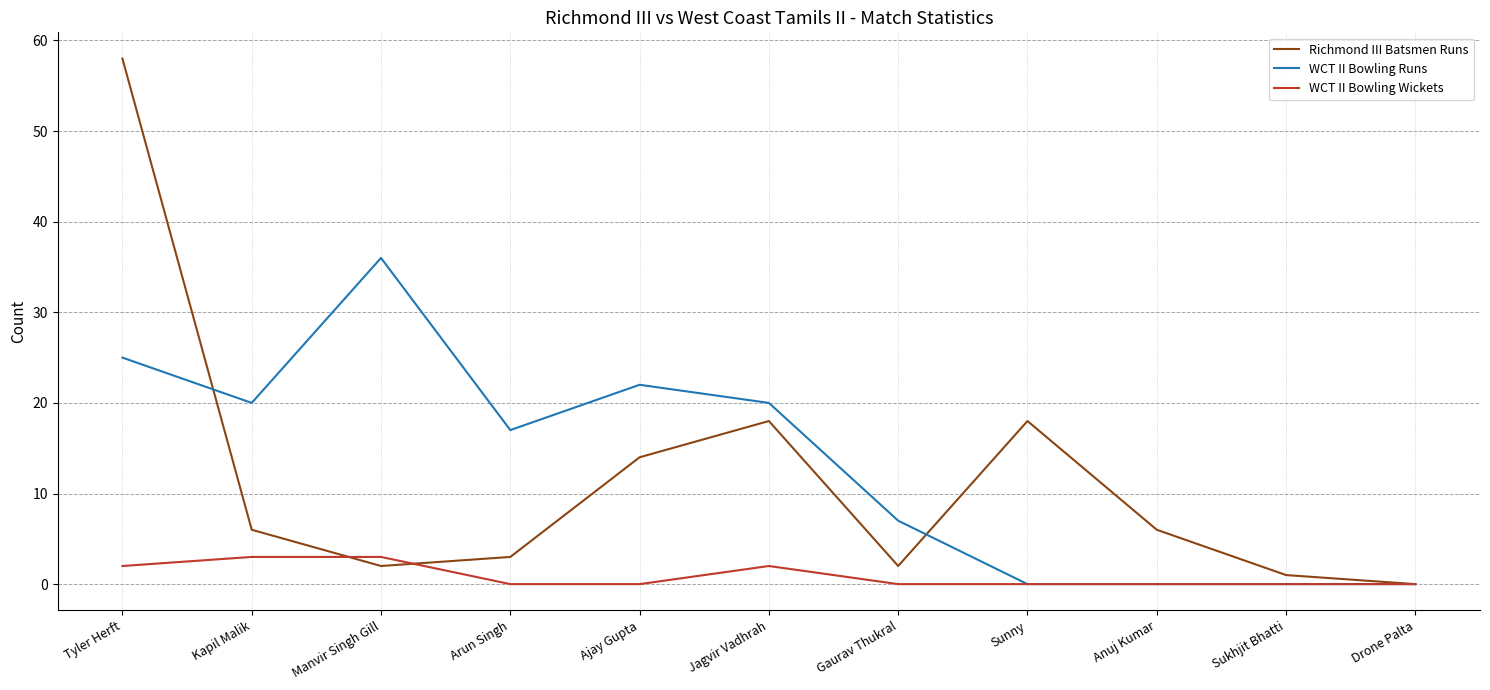

Between Arun Singh and Sukhjit Bhatti, which series saw the biggest shift?

WCT II Bowling Runs